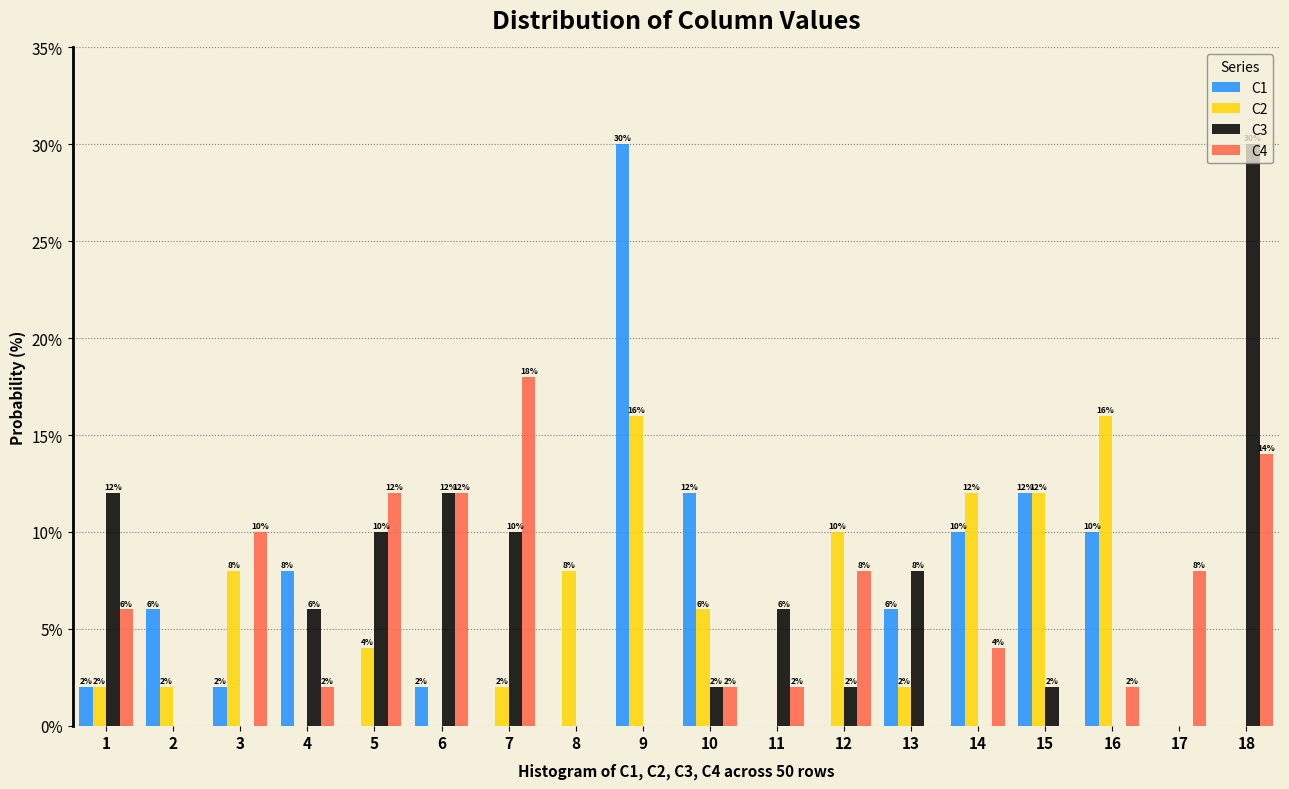

The C2 series shows 5.7 at 5. True or false?

False